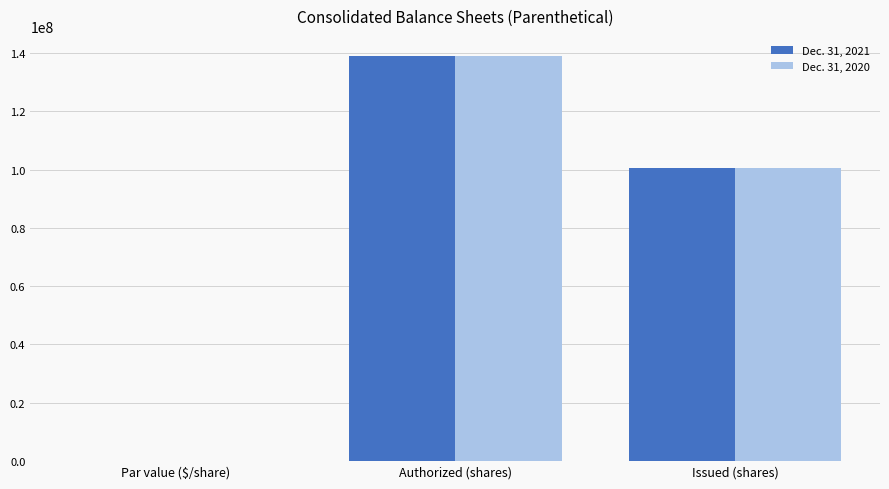

What is the highest value of the Dec. 31, 2020 series?

138880000.0